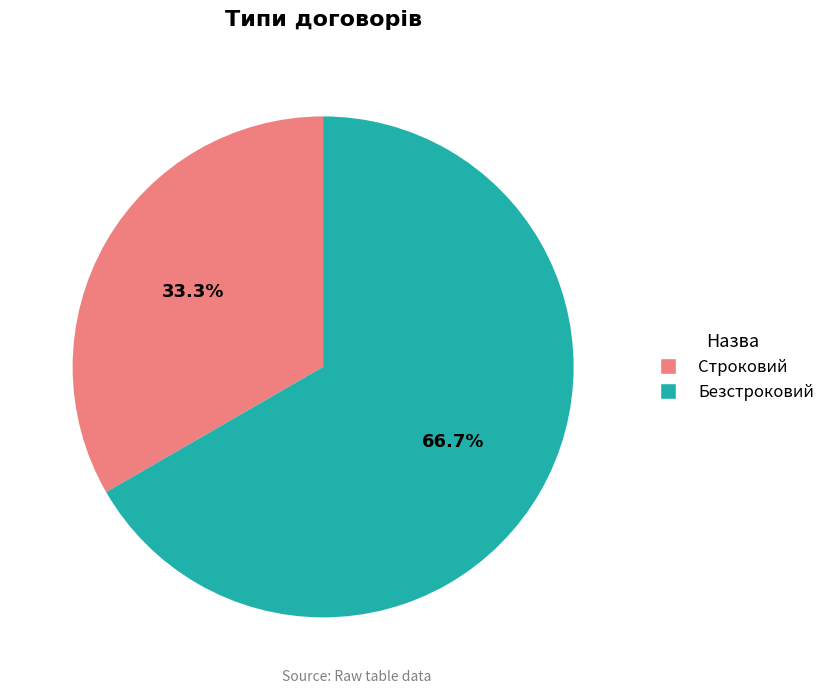

To the nearest percent, what is the difference between the Безстроковий and Строковий slice percentages?

33%